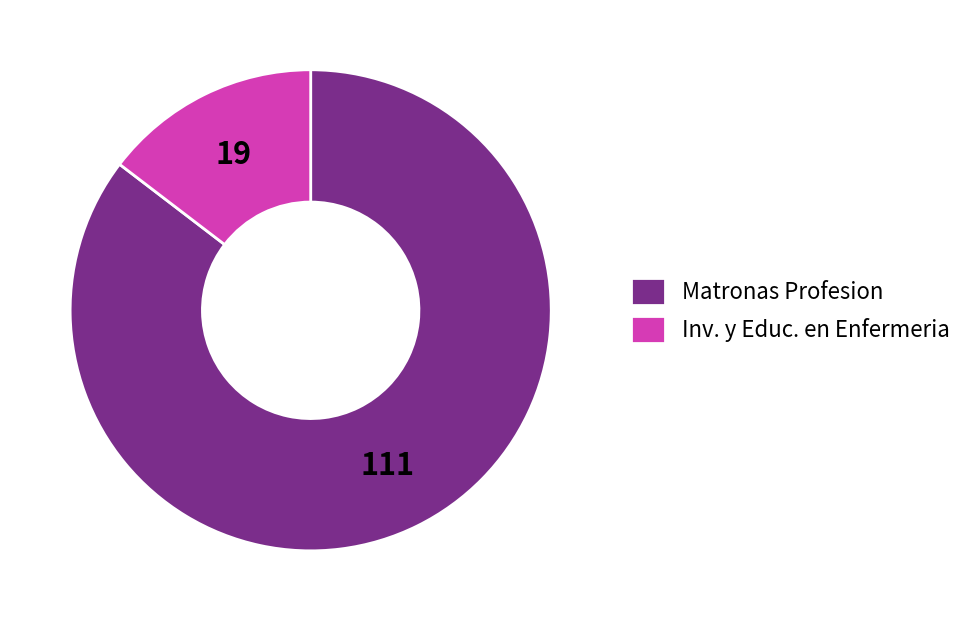

Is the sum of Matronas Profesion and Inv. y Educ. en Enfermeria greater than half?

Yes